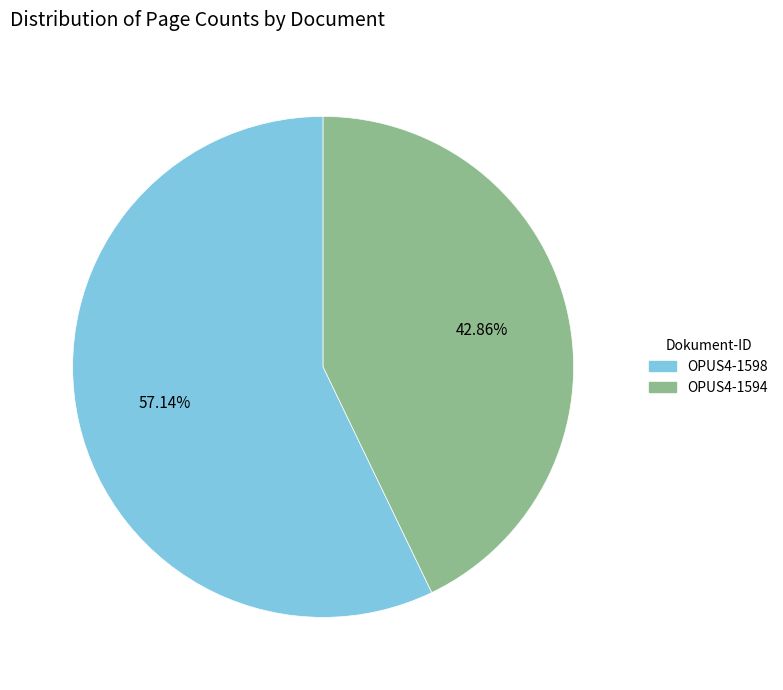

Rank the categories by value from highest to lowest.

OPUS4-1598, OPUS4-1594